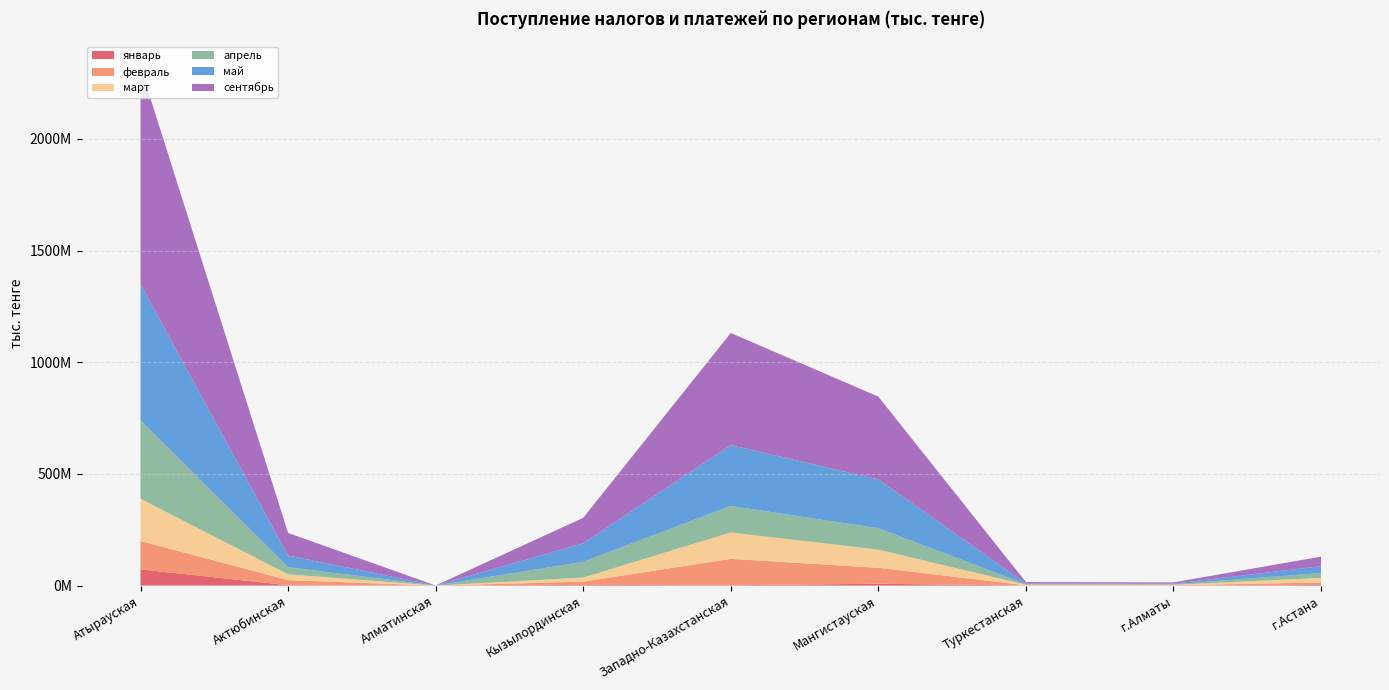

Reading left to right, list all the values displayed in this chart.

январь: 72648866	1579100	24175	3030696	1523098	8194357	255557	177944	2770324
февраль: 127207307	22817004	28563	14715369	118001459	71729537	1012535	1406029	10996411
март: 188408767	26050631	66172	18319157	118431668	81012812	2618850	1922063	20610676
апрель: 351402022	31863768	80813	70446226	118511157	95890717	2643459	2167520	21845096
май: 609341595	52314635	87661	82813495	272677996	218577038	3484711	3044316	30569911
сентябрь: 972483394	101036073	131363	113965179	501907185	370677892	5693575	5566810	42681961